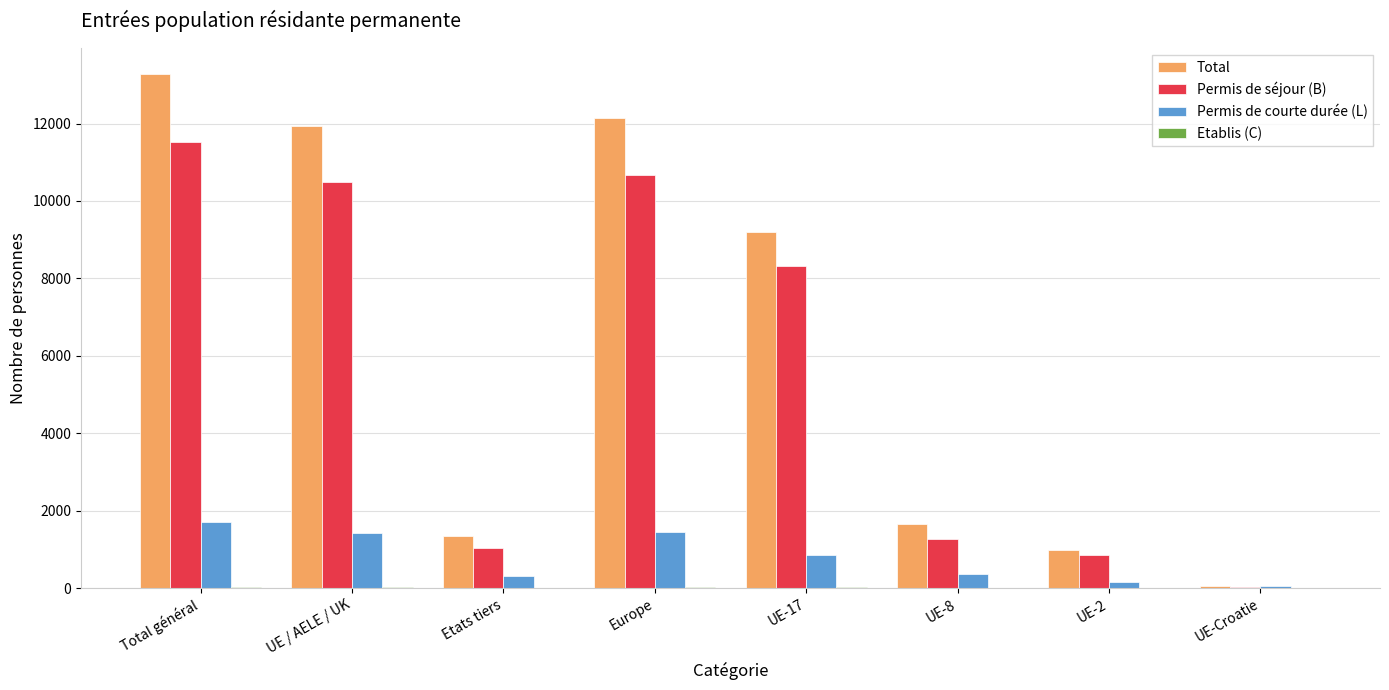

Which series has the largest range (max minus min)?

Total